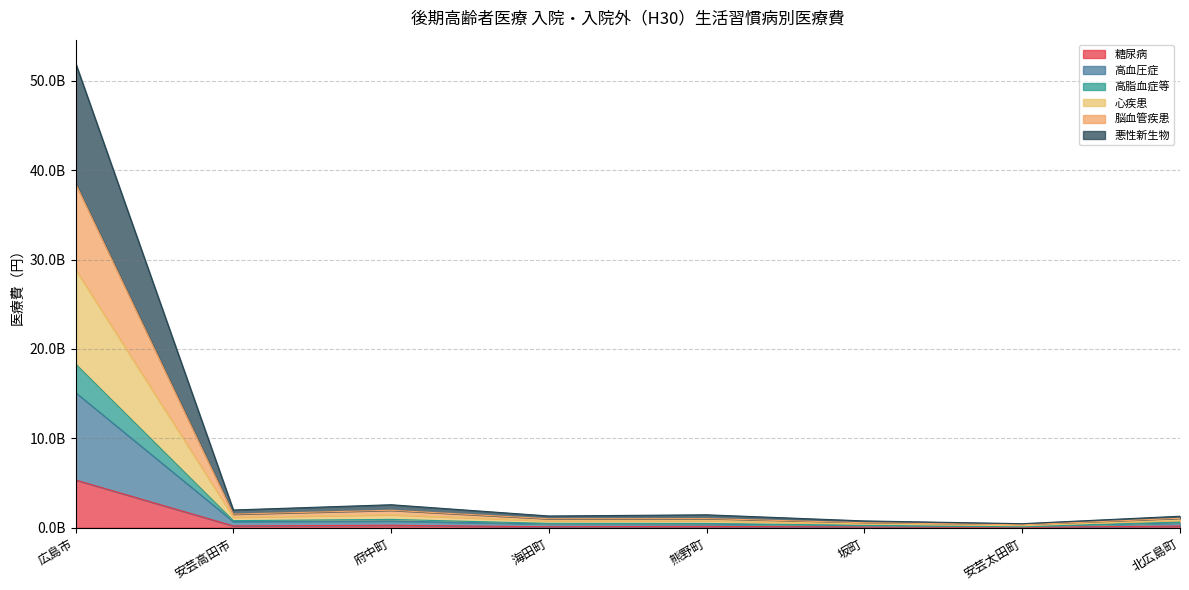

True or false: 糖尿病 and 心疾患 cross at least once.

False